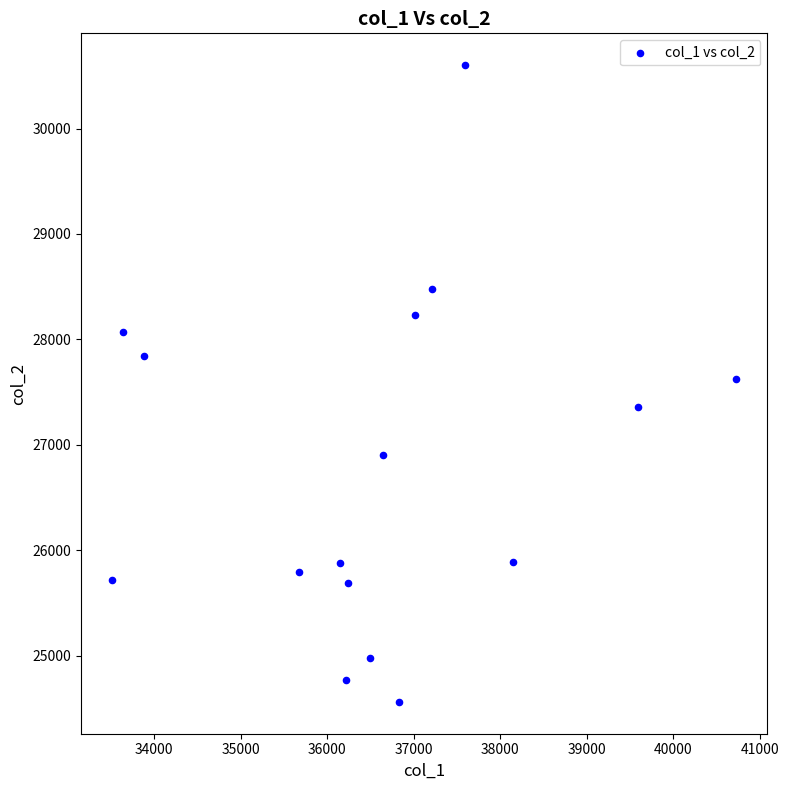

What is the range of X values (max minus min)?

7211